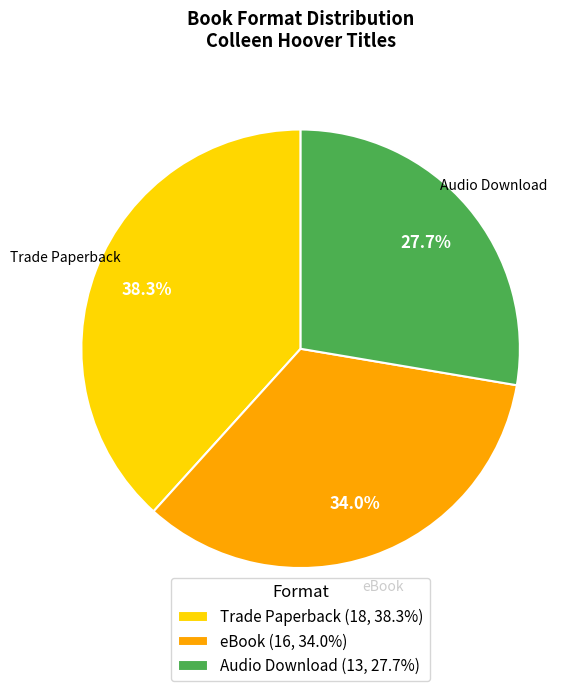

Which slice is the largest?

Trade Paperback